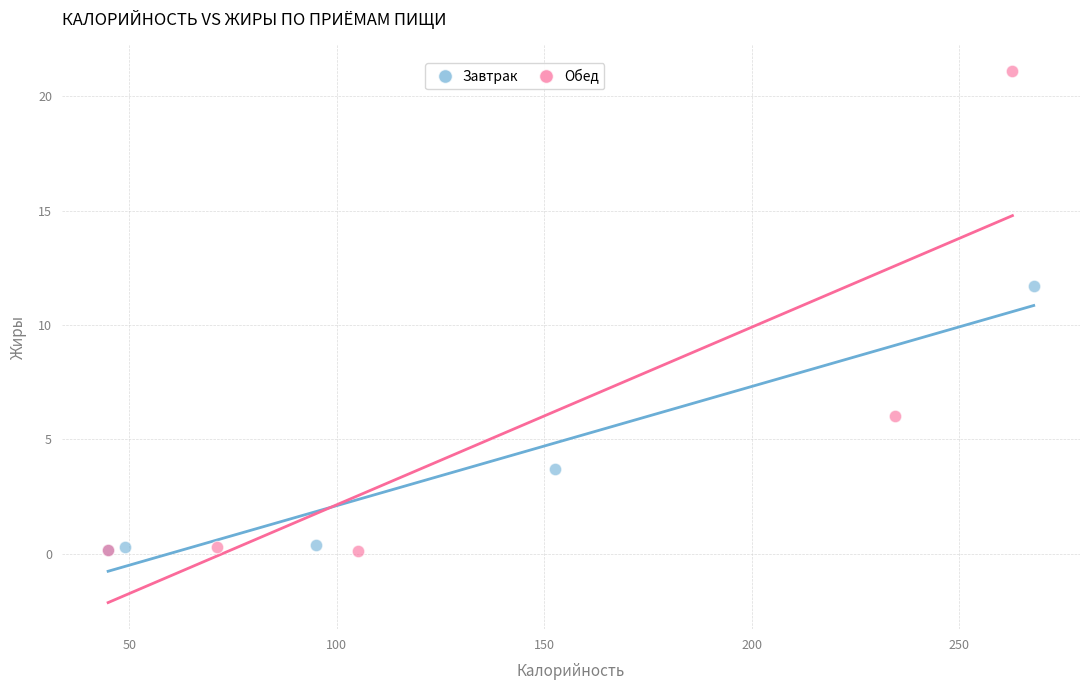

Which series has the largest Y range (max minus min)?

Обед